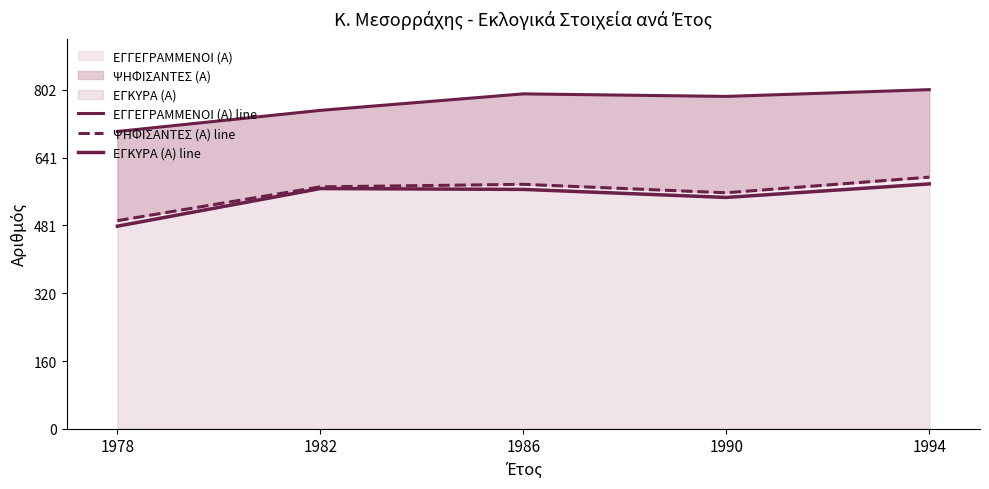

At which label is ΕΓΚΥΡΑ (Α) line closest to 529?

1990